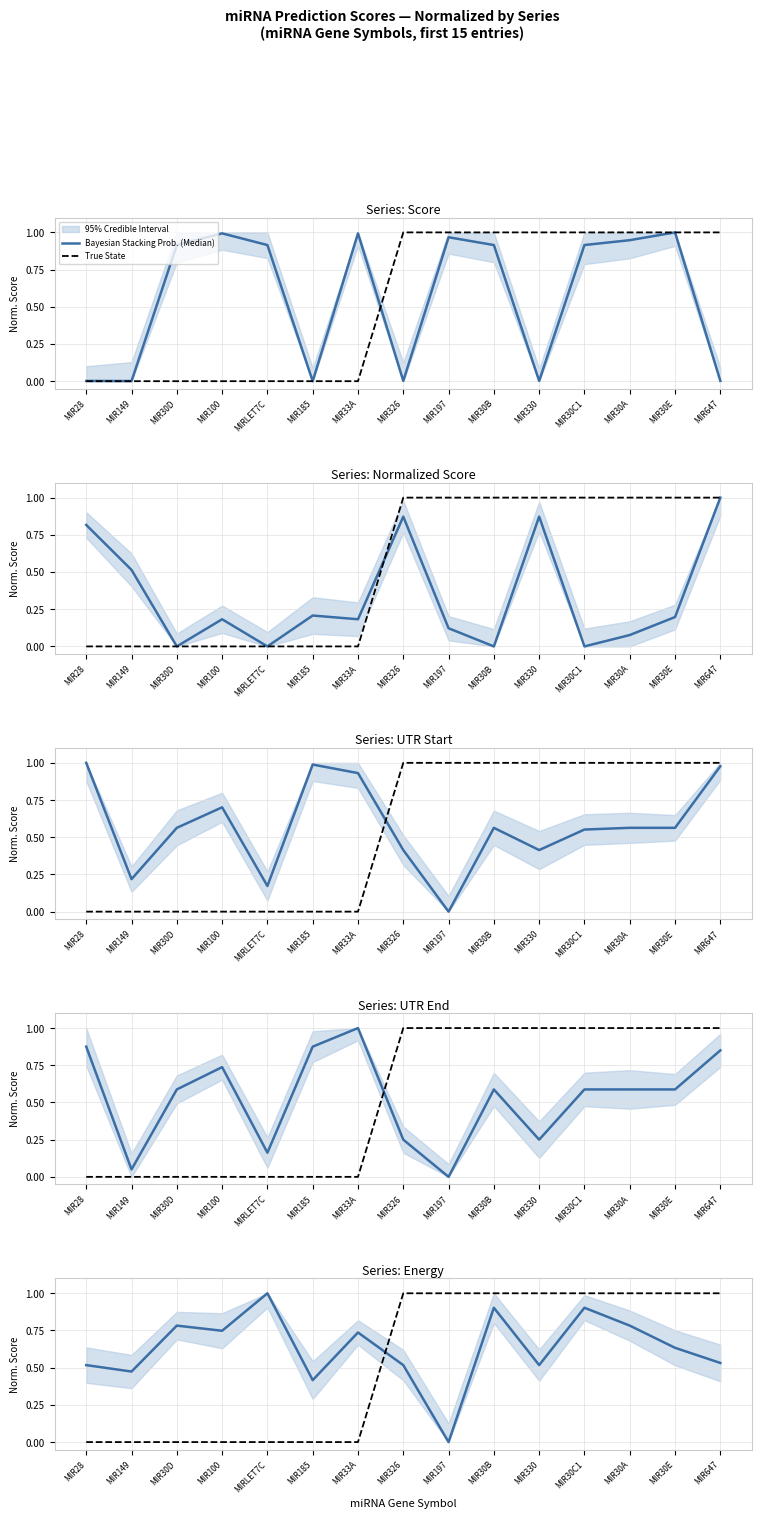

What is the difference between the second highest and minimum values in the Bayesian Stacking Prob. (Median) series?

0.9